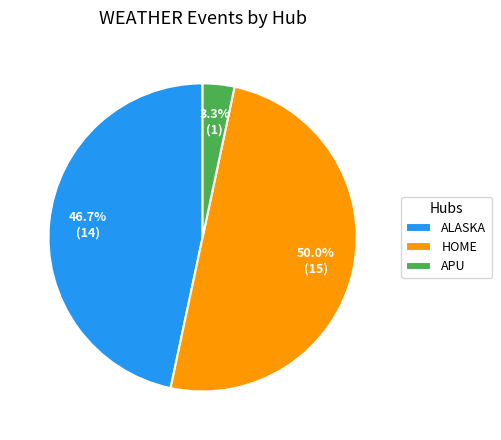

Count the number of slices in the pie.

3